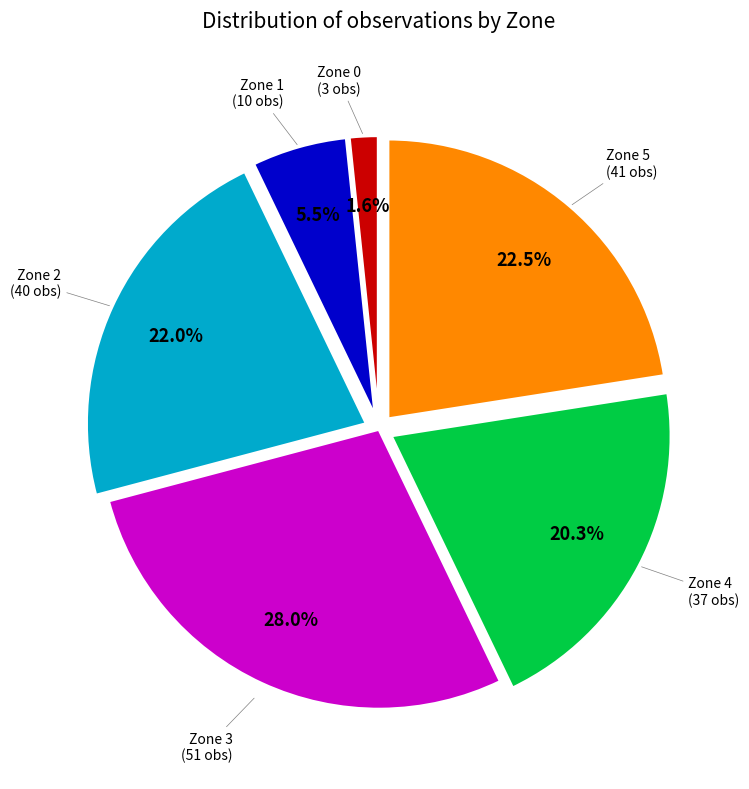

Is there any slice that represents more than half of the pie?

No